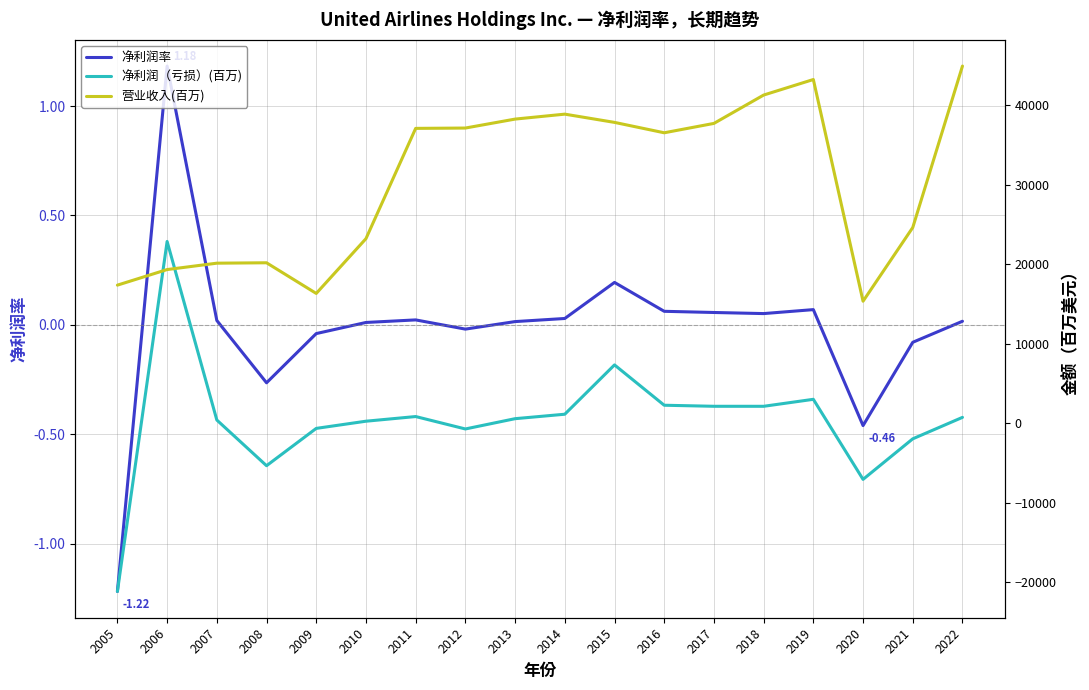

Rank the series at 2022 from highest to lowest value.

营业收入(百万), 净利润（亏损）(百万), 净利润率